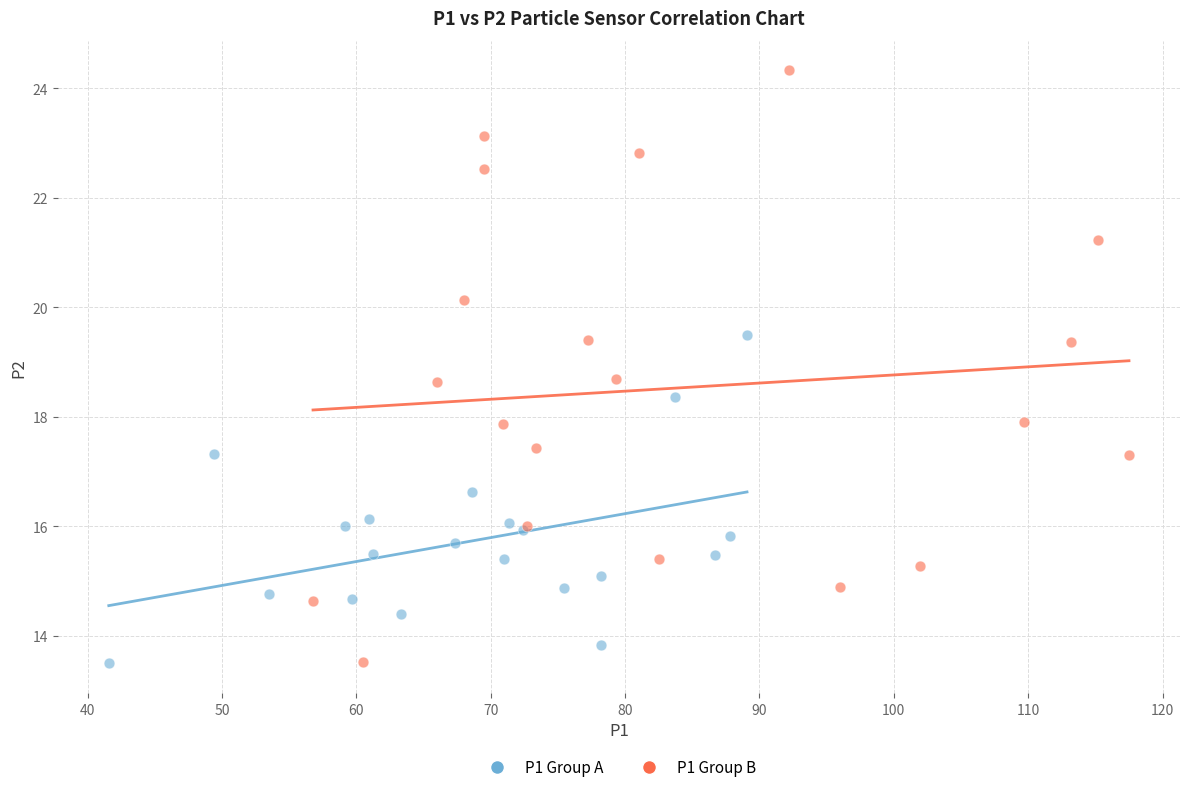

What are all the series names shown in the legend?

P1 Group A, P1 Group B